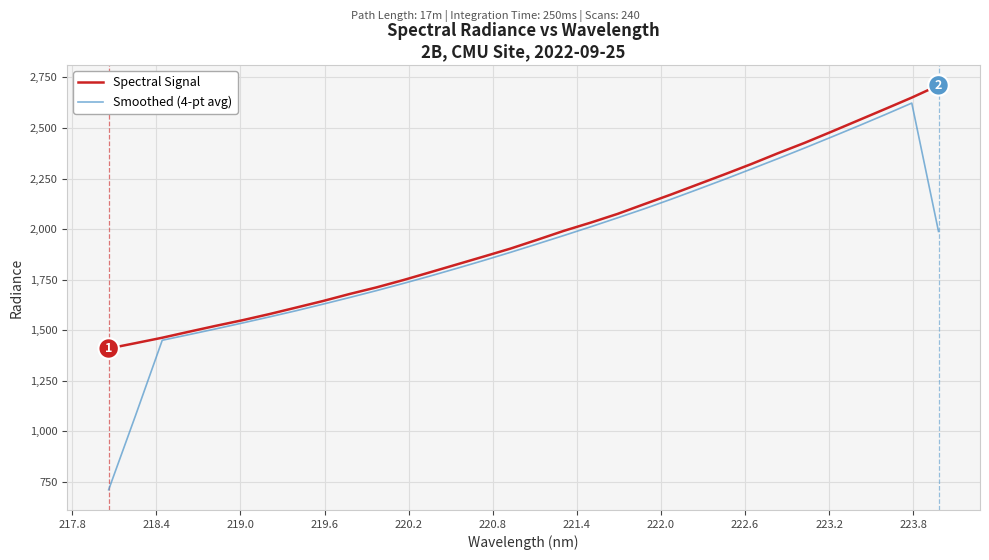

What is the minimum value shown in the chart?

711.5